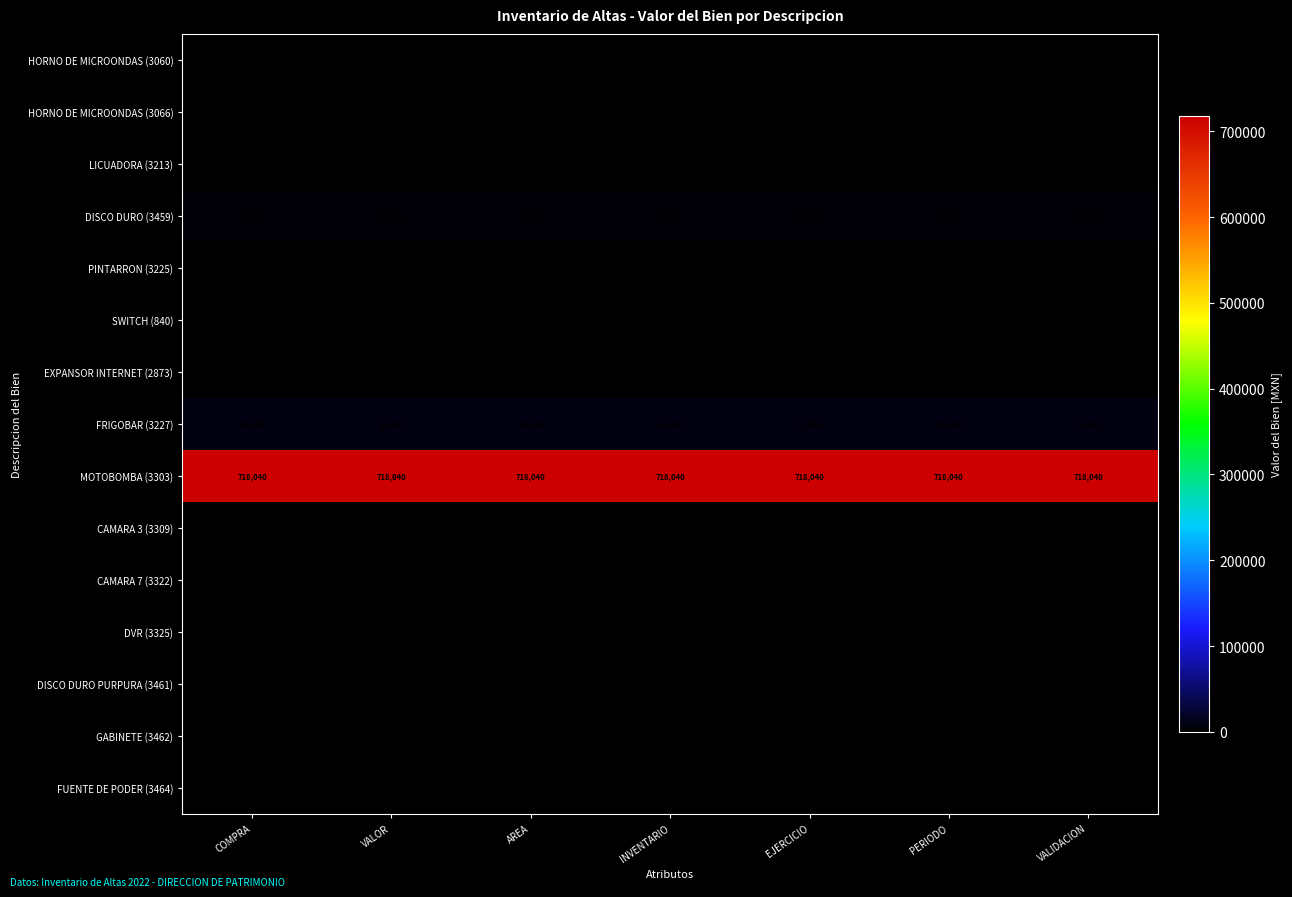

What is the sum of all FRIGOBAR (3227) values?

70280